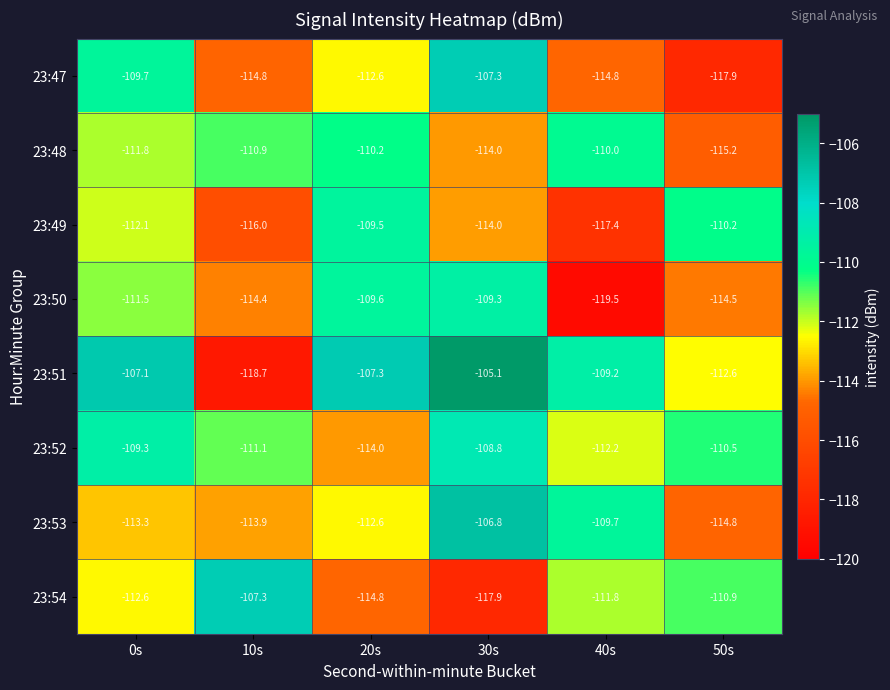

Is it true that 23:47 equals -117.9 at 50s?

True